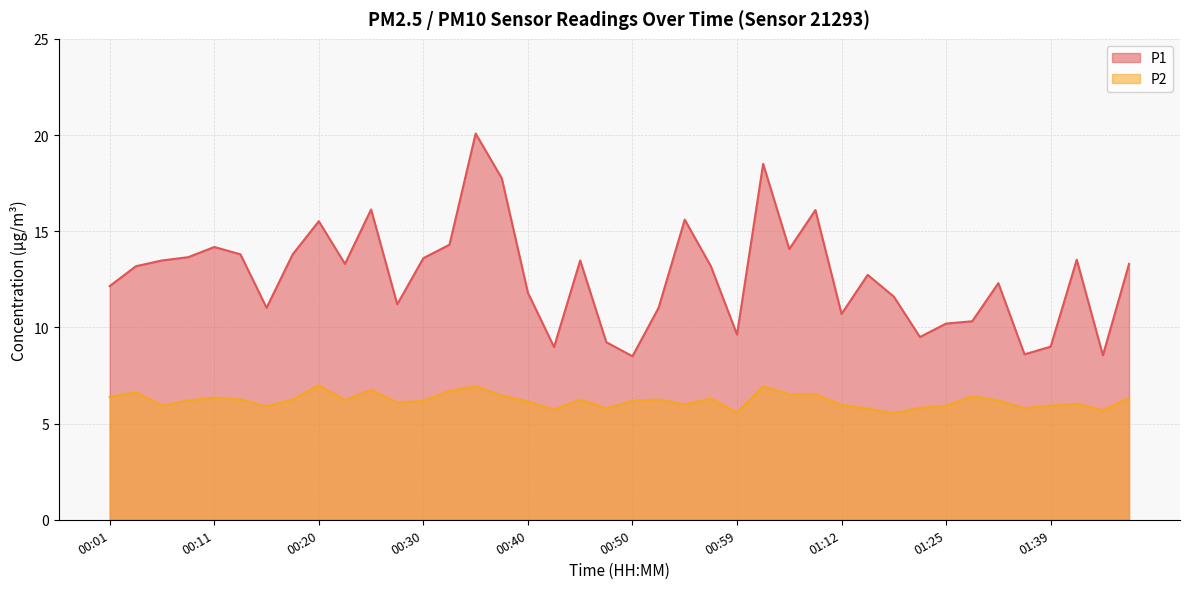

At which label is P1 closest to 14?

01:04